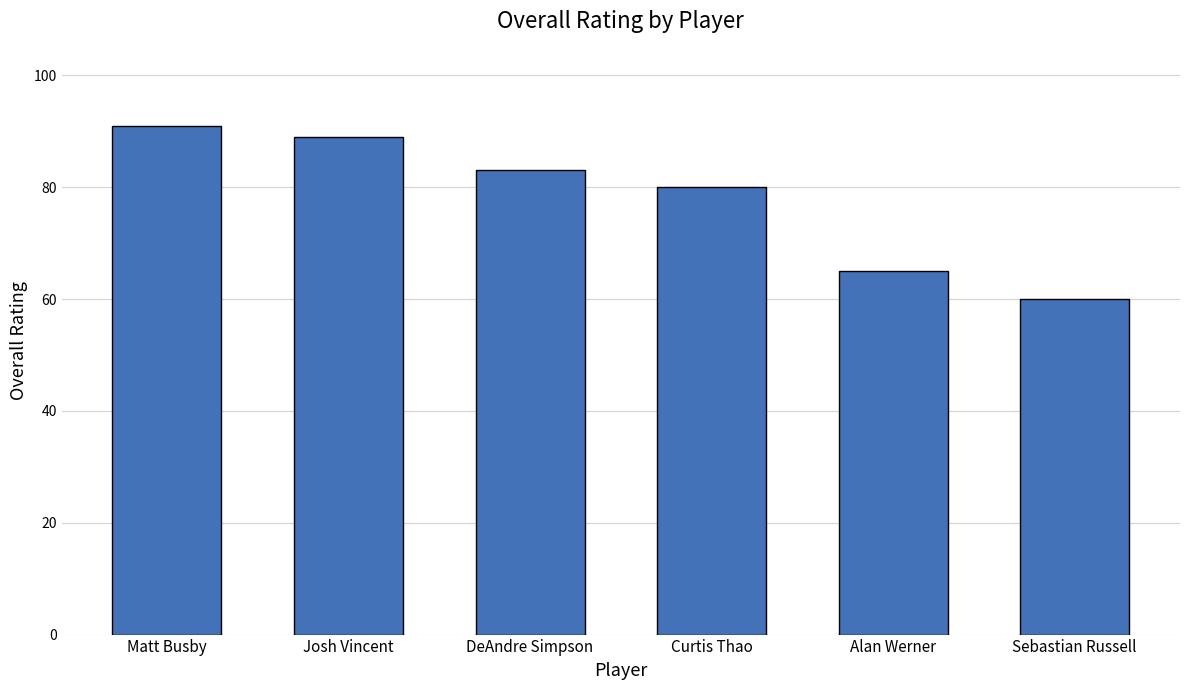

Between Josh Vincent and Sebastian Russell, which is larger?

Josh Vincent